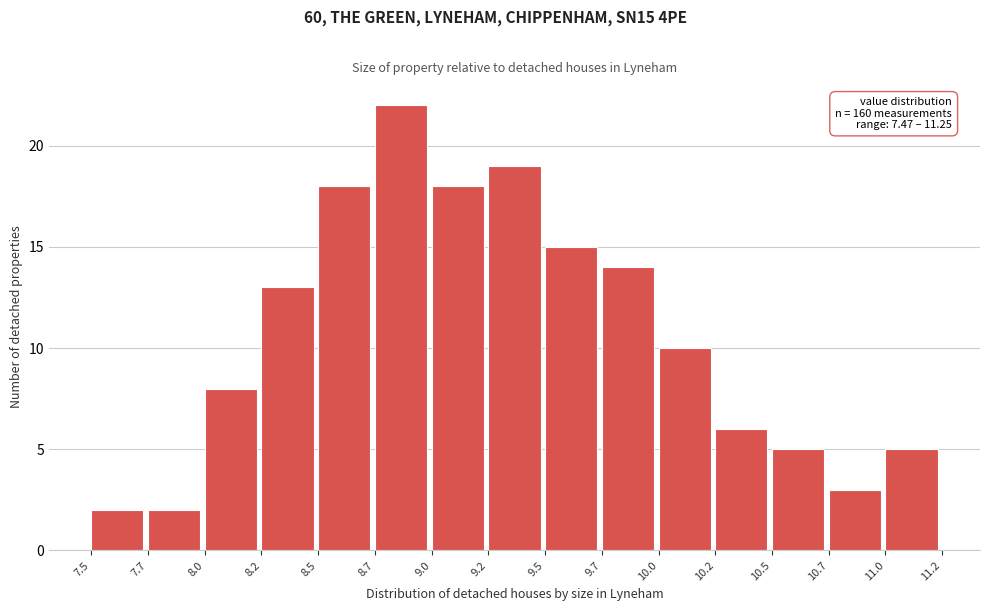

Reading left to right, list all the values displayed in this chart.

2	2	8	13	18	22	18	19	15	14	10	6	5	3	5